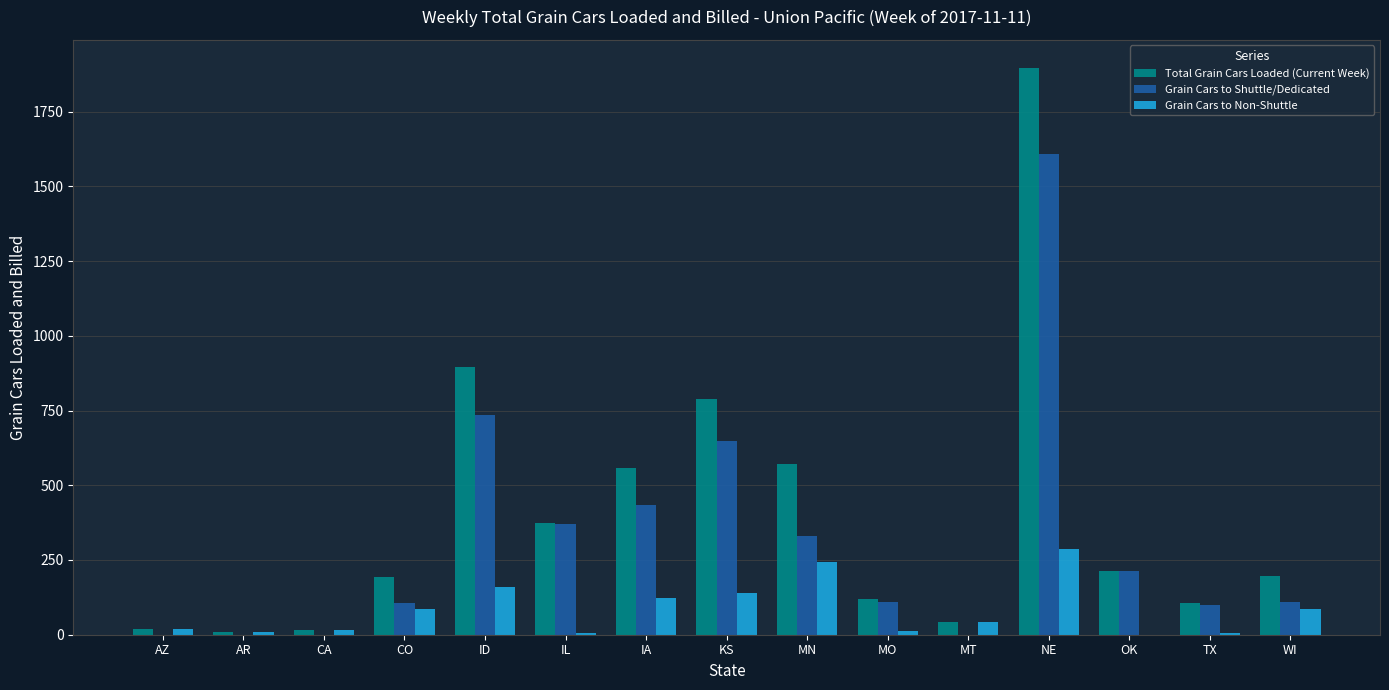

Where does the Grain Cars to Non-Shuttle series first go above 43?

CO